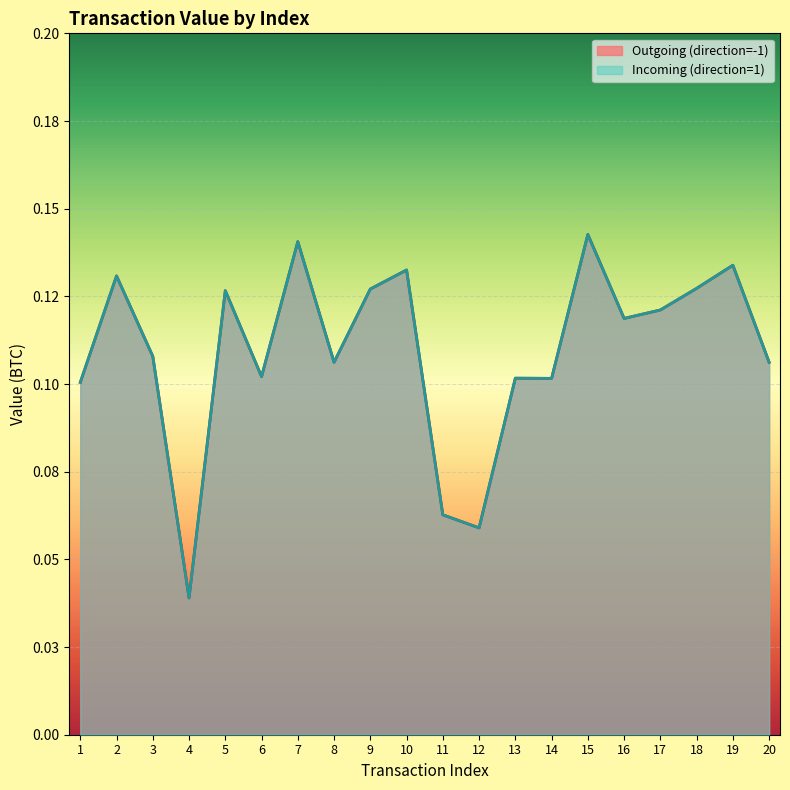

What is the sum of the Outgoing (direction=-1) values at 4 and 16?

0.2